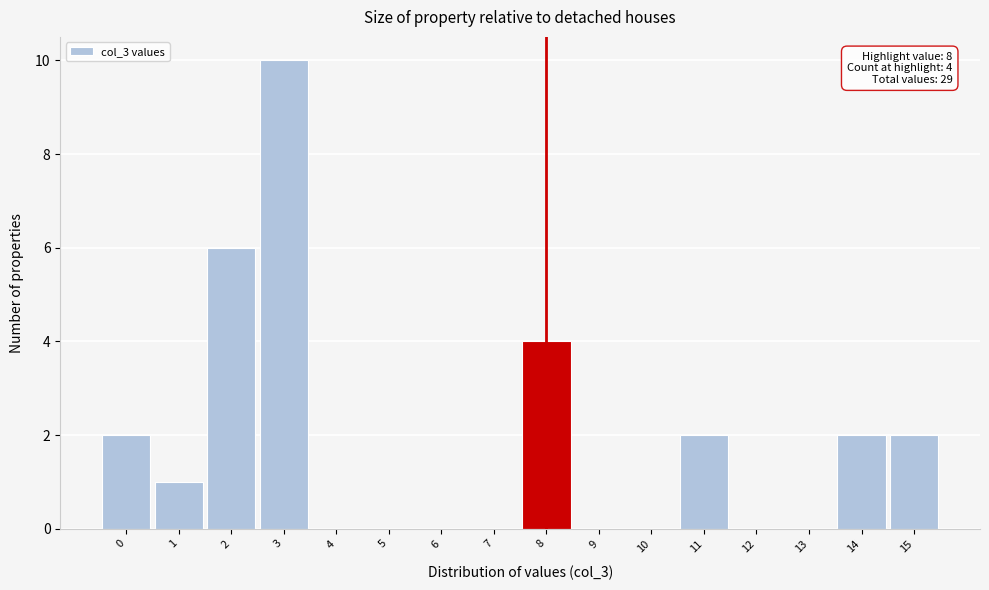

Over which range of the x-axis is the bar tallest?

2.5 to 3.5